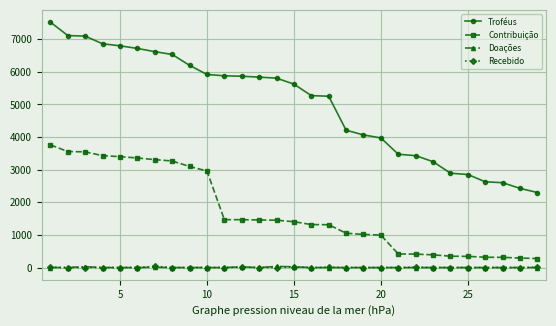

Count the number of categories in the chart.

29